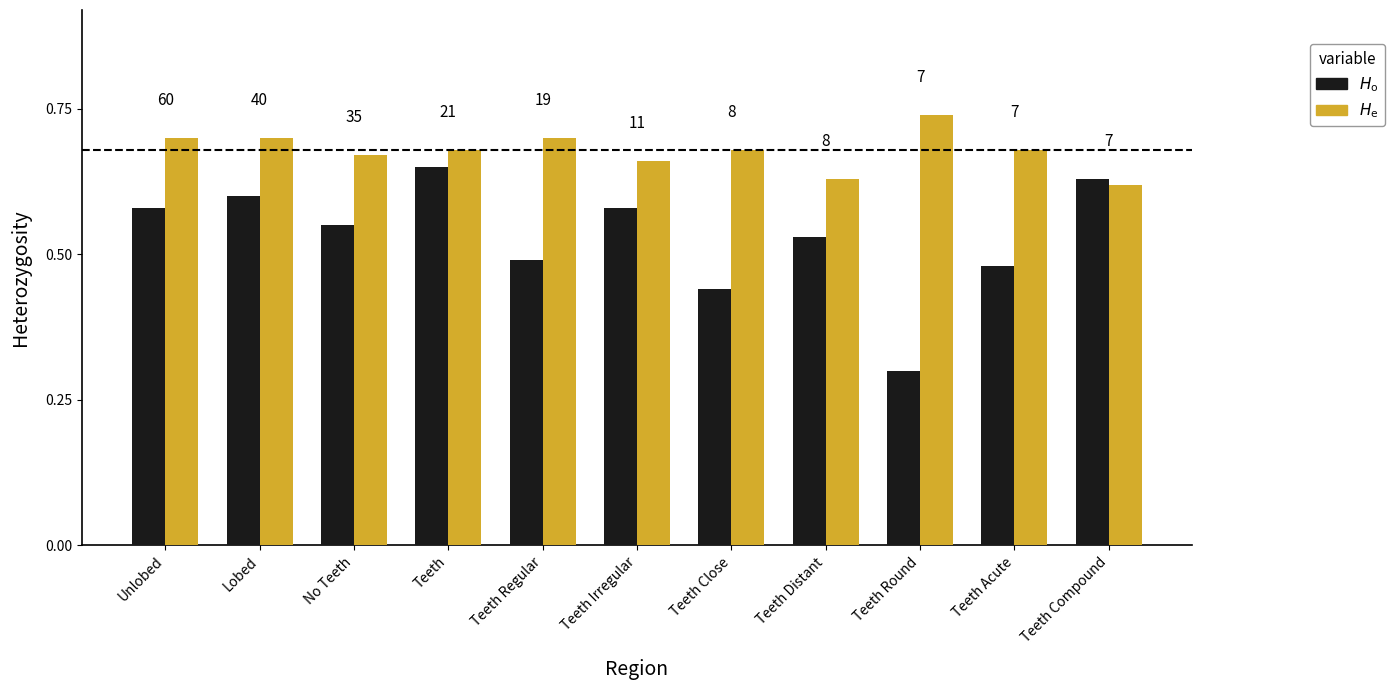

Does the chart contain any negative values?

No